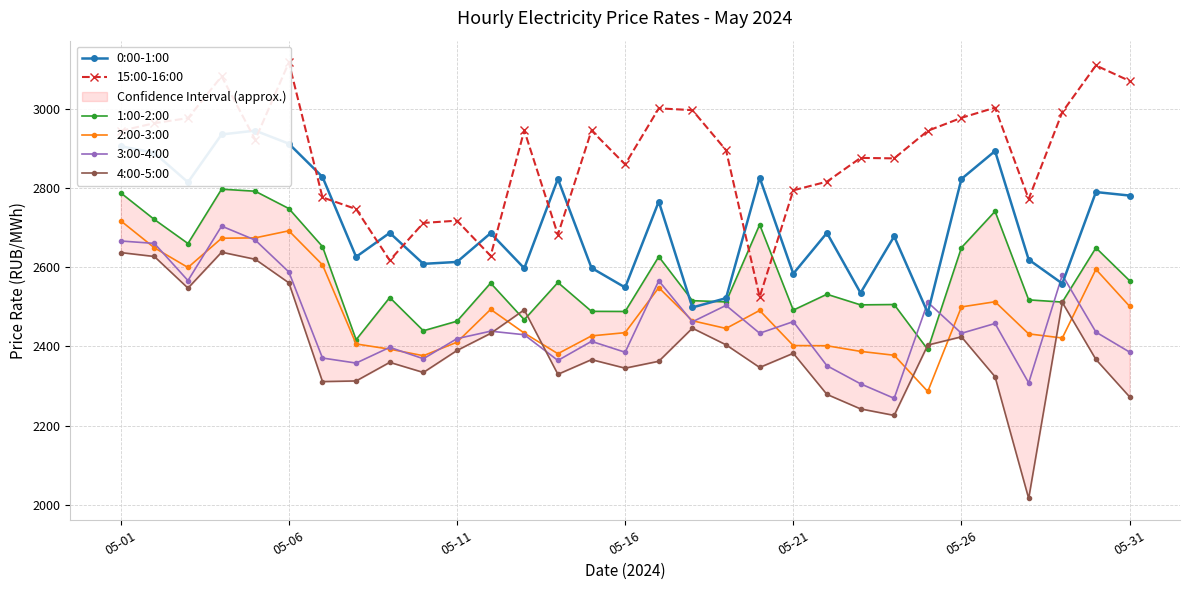

What is the maximum value for 2:00-3:00?

2716.9